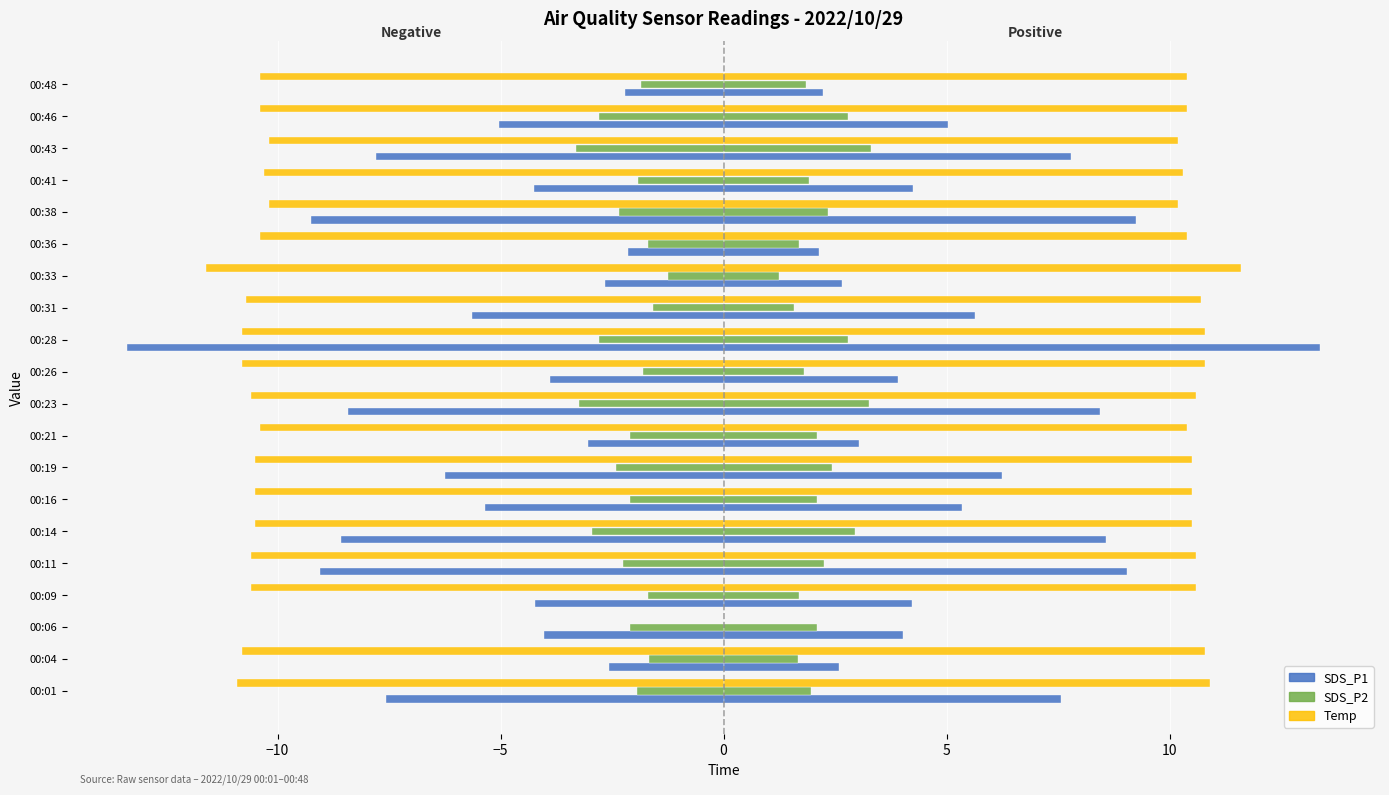

Count the number of data series in this chart.

6